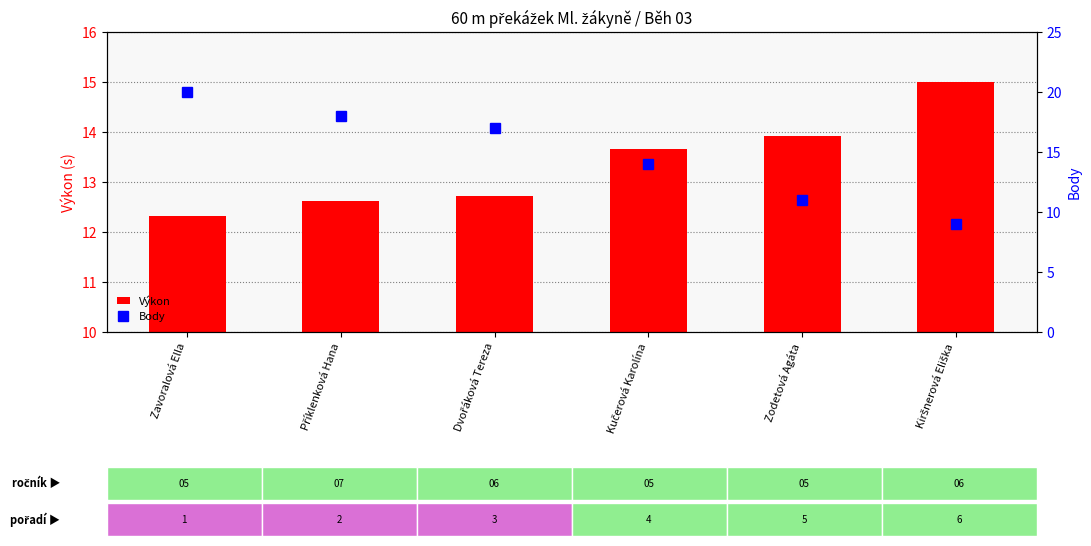

At which label does Body first exceed 17?

Zavoralová Ella